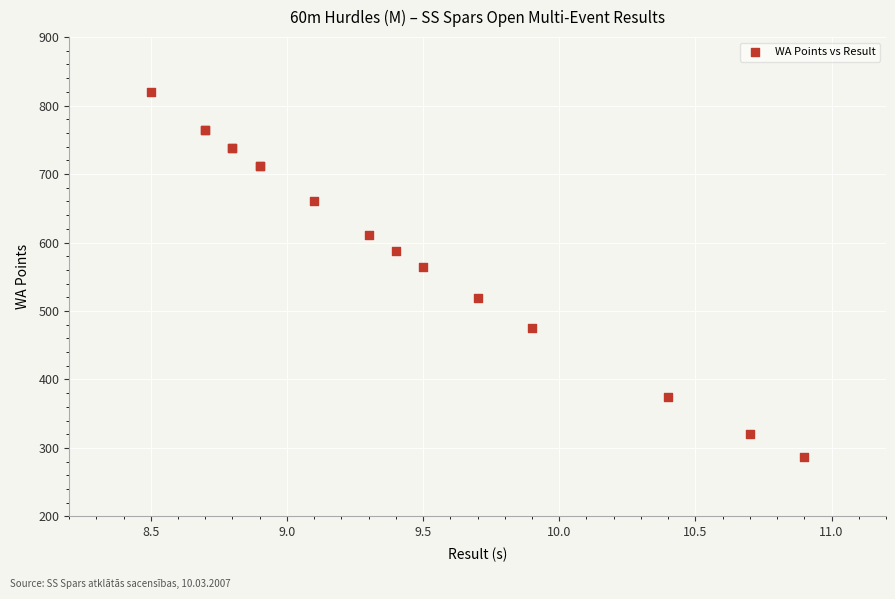

What Y value in the scatter plot is closest to 553?

564